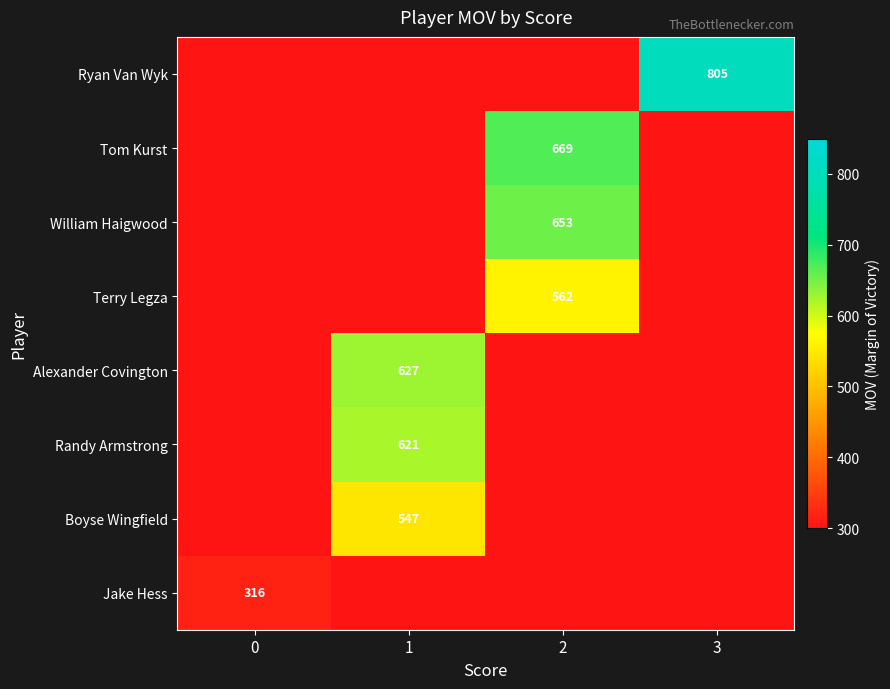

Is it true that William Haigwood equals 305 at 2?

False